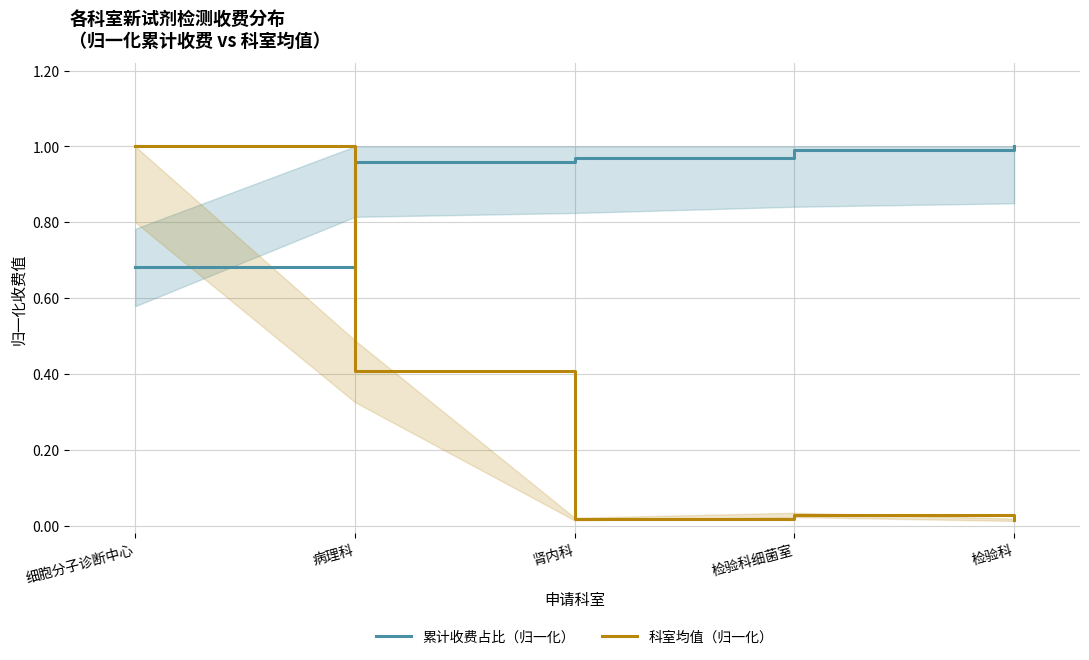

Which series has the largest total across all categories?

累计收费占比（归一化）